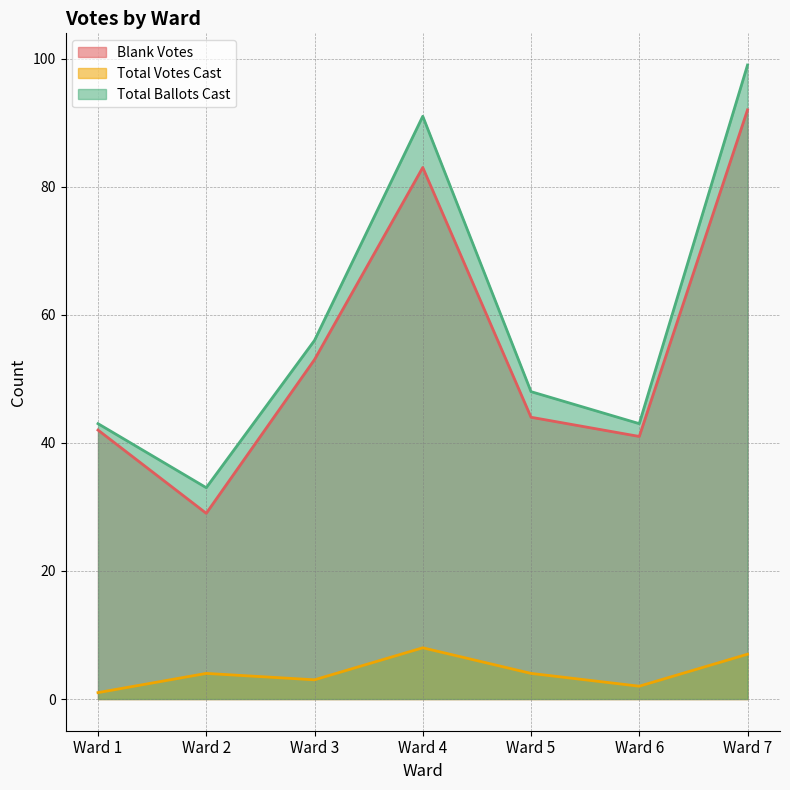

True or false: Total Votes Cast and Total Ballots Cast intersect in this chart.

False